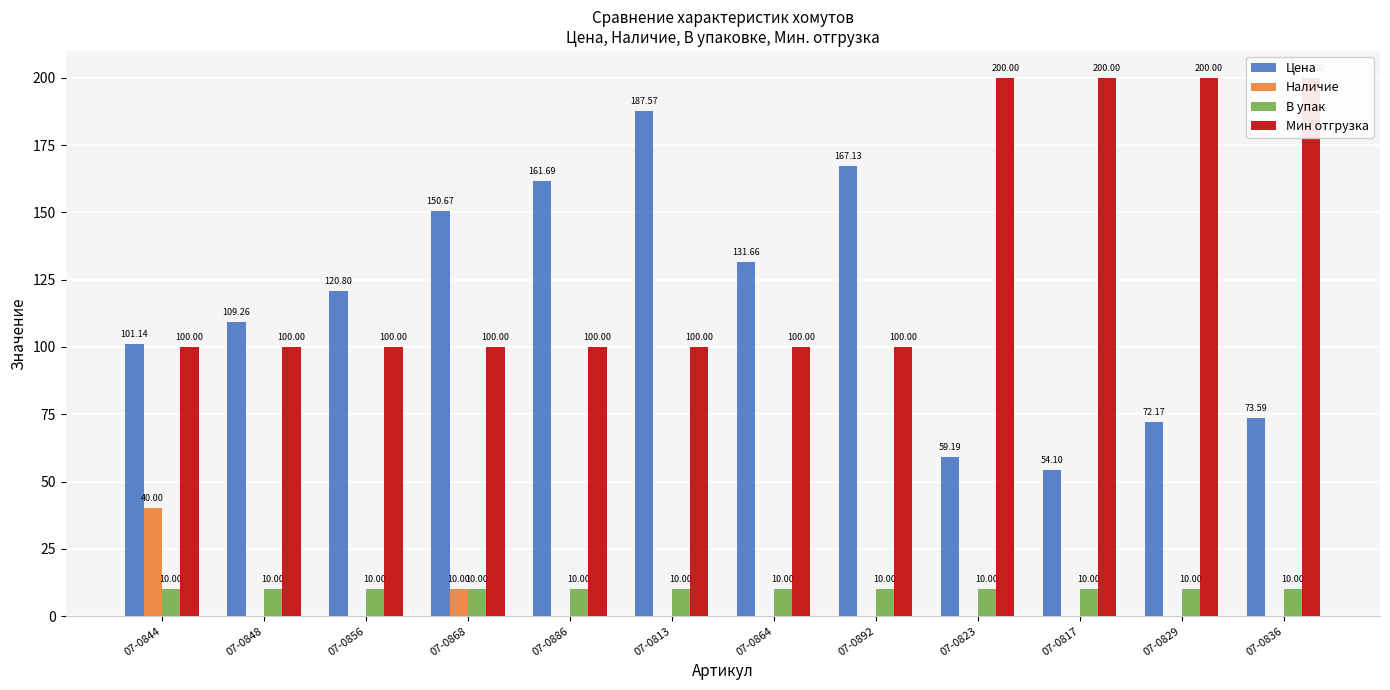

The value of Цена at 07-0892 is 167.1. True or false?

True